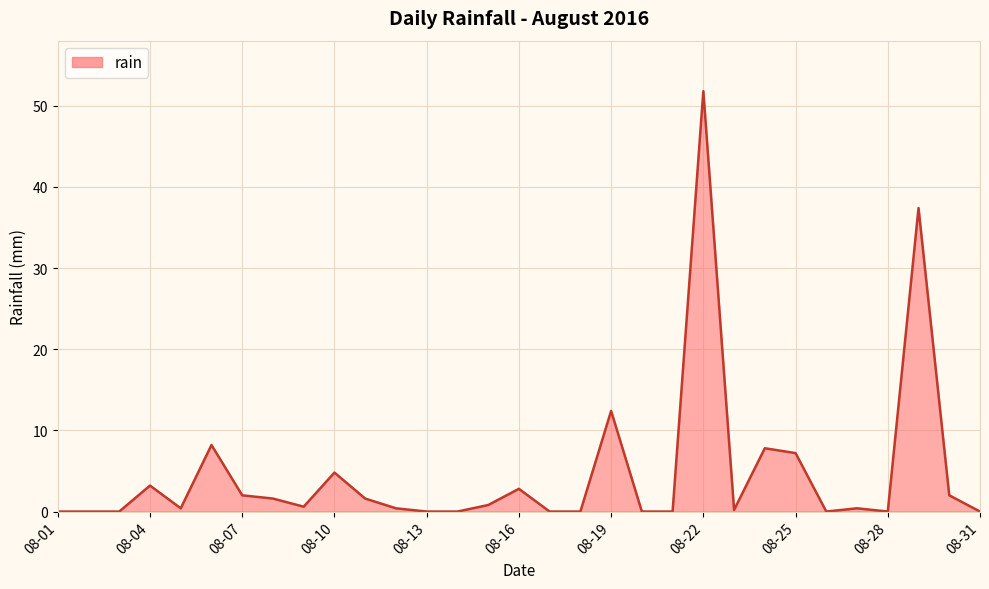

Does the chart have visible grid lines?

Yes